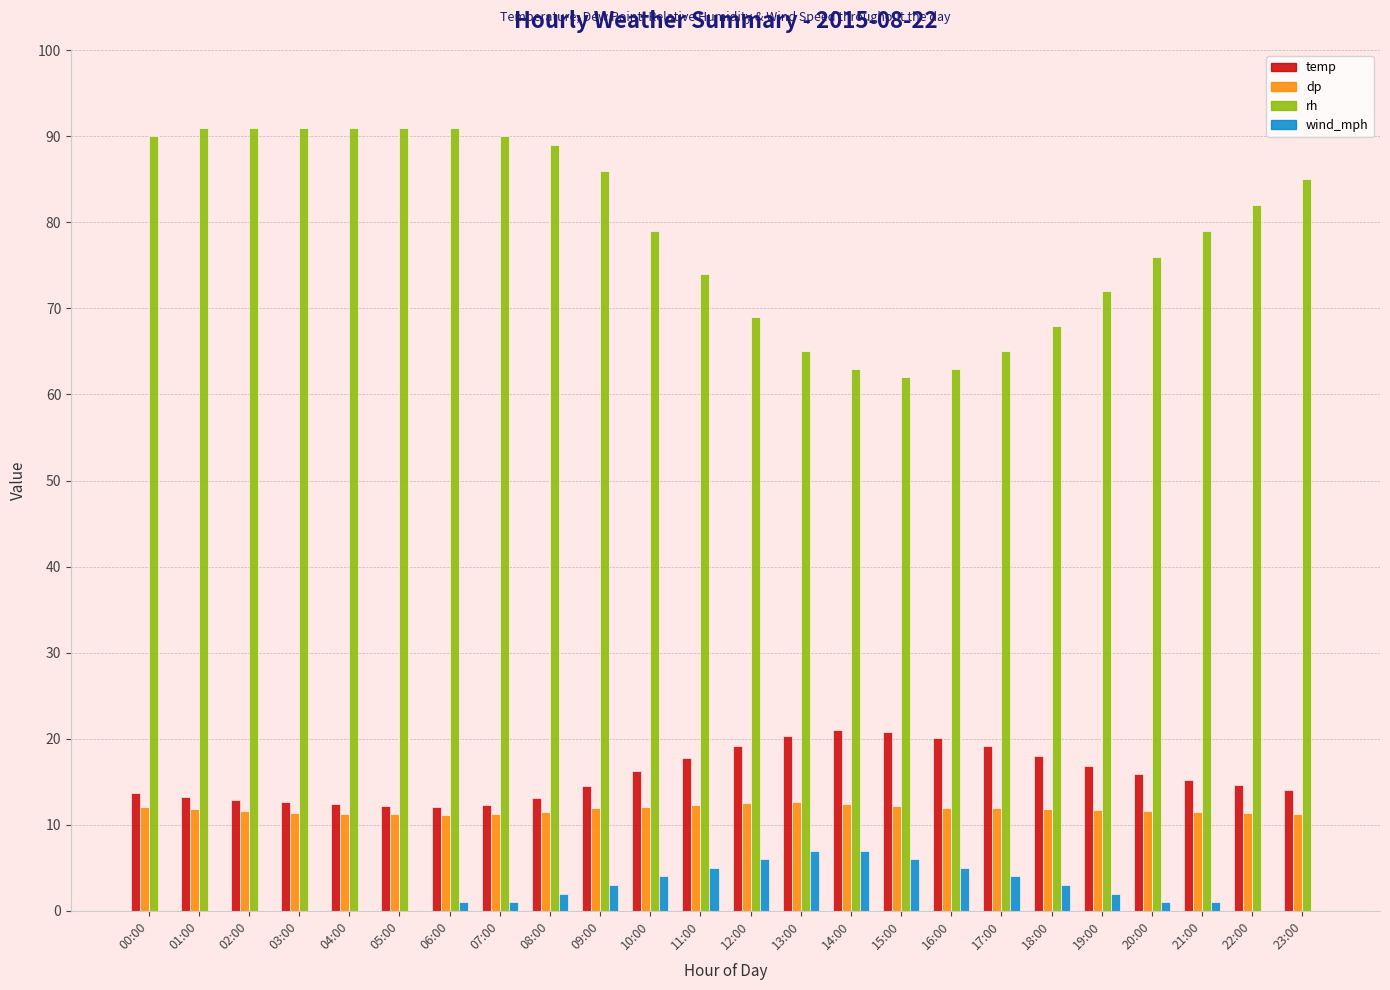

Does the chart contain stacked bars?

No